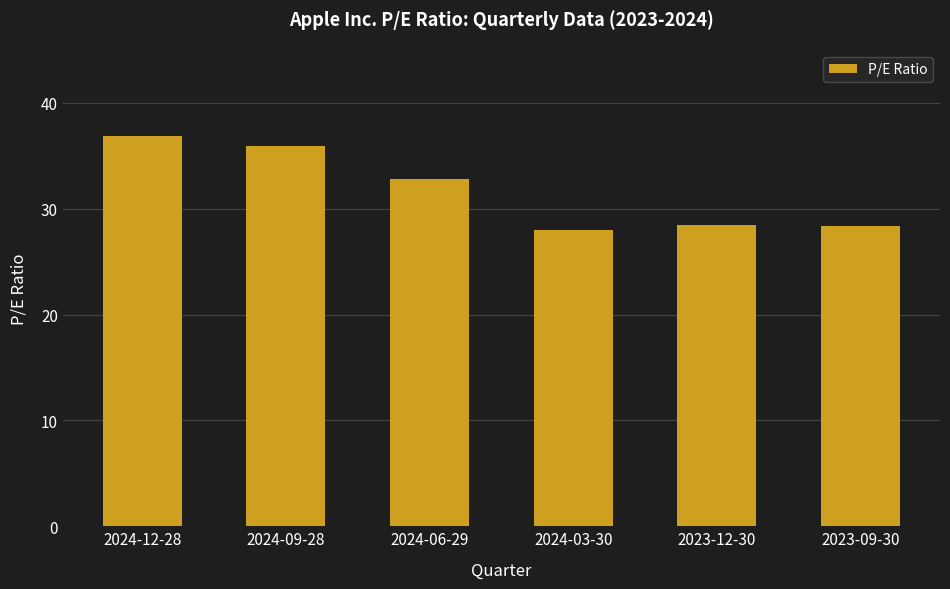

What position from the right is 2024-03-30?

3